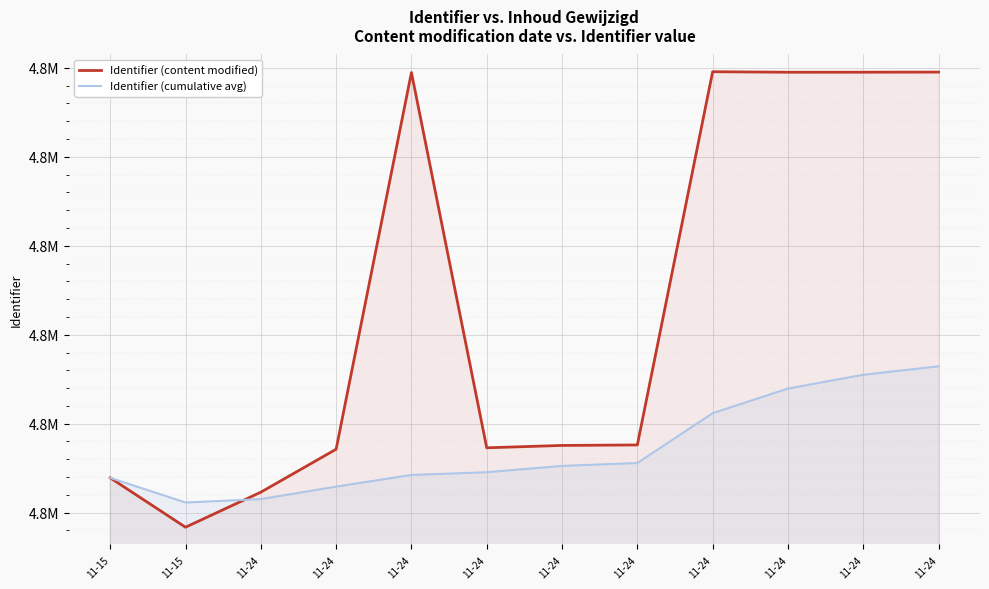

What is the greatest value displayed?

4839778